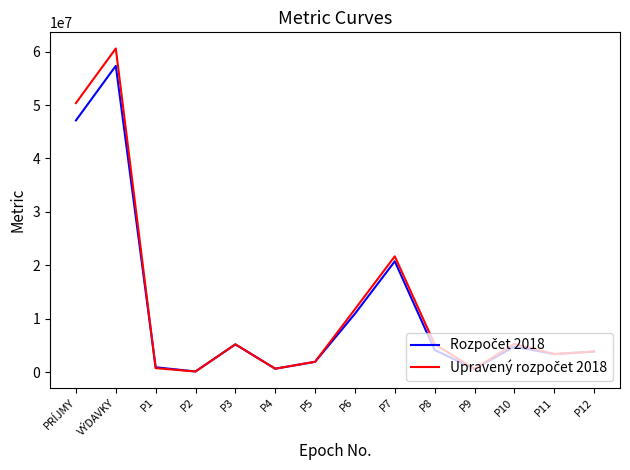

What is the maximum value shown in the chart?

60579885